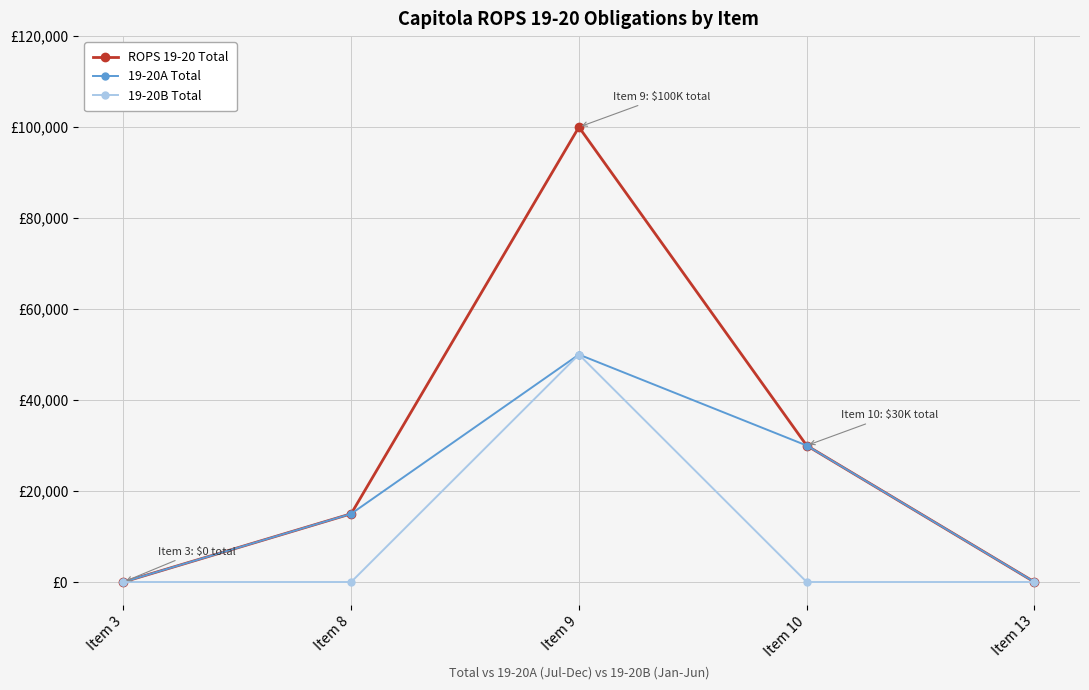

What is the difference between the 19-20A Total values at Item 10 and Item 13?

30000